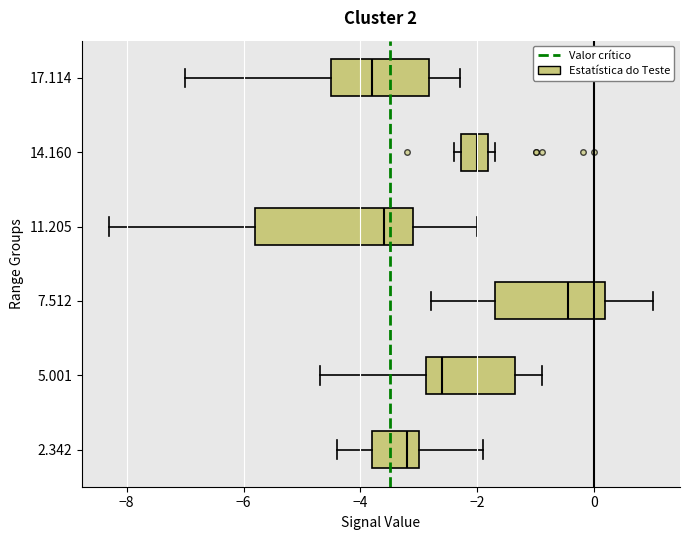

Which box's median line is the furthest to the right?

7.512